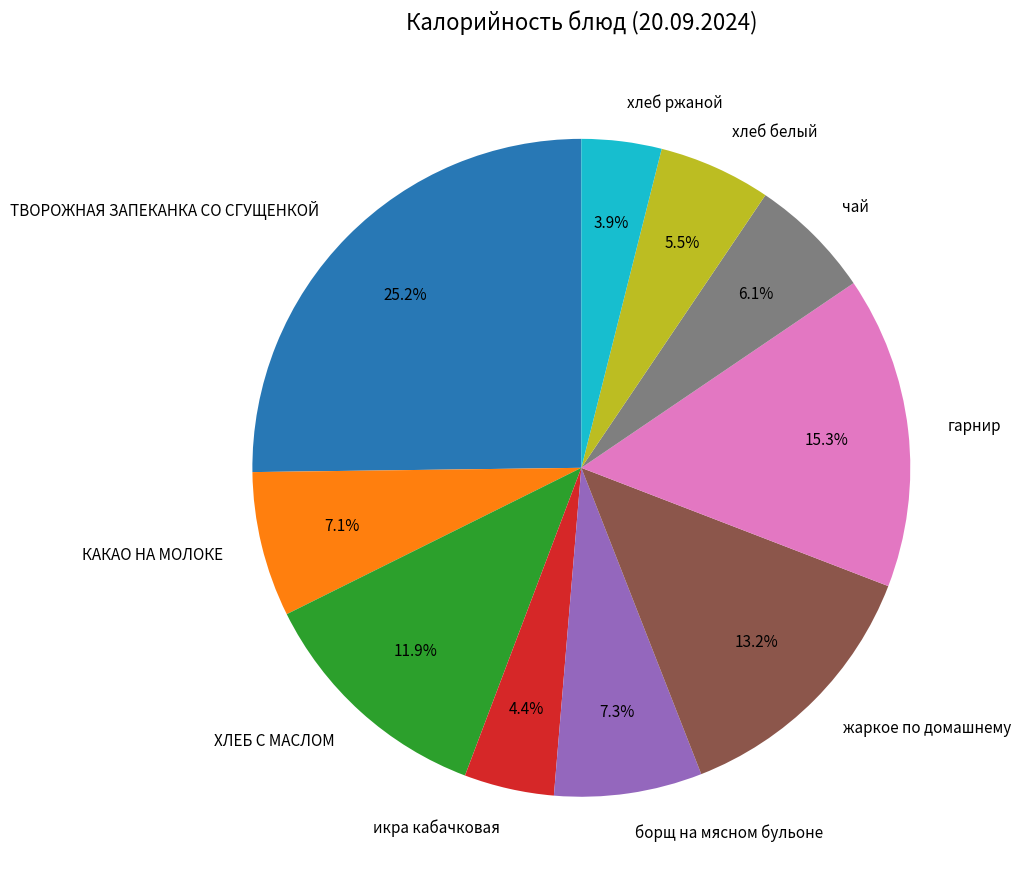

Count the number of slices in the pie.

10